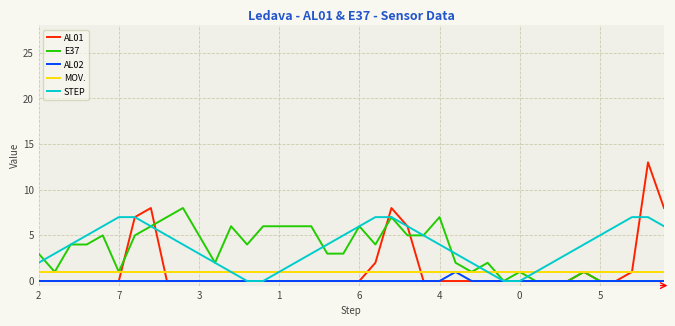

Which series has the largest range (max minus min)?

AL01